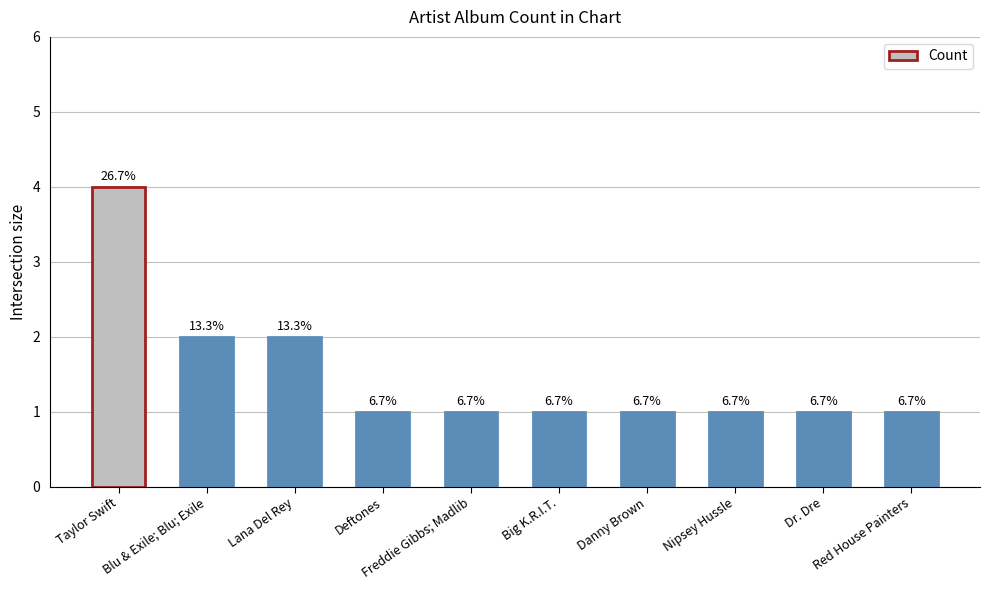

At which category does the chart reach its minimum across all series?

Deftones